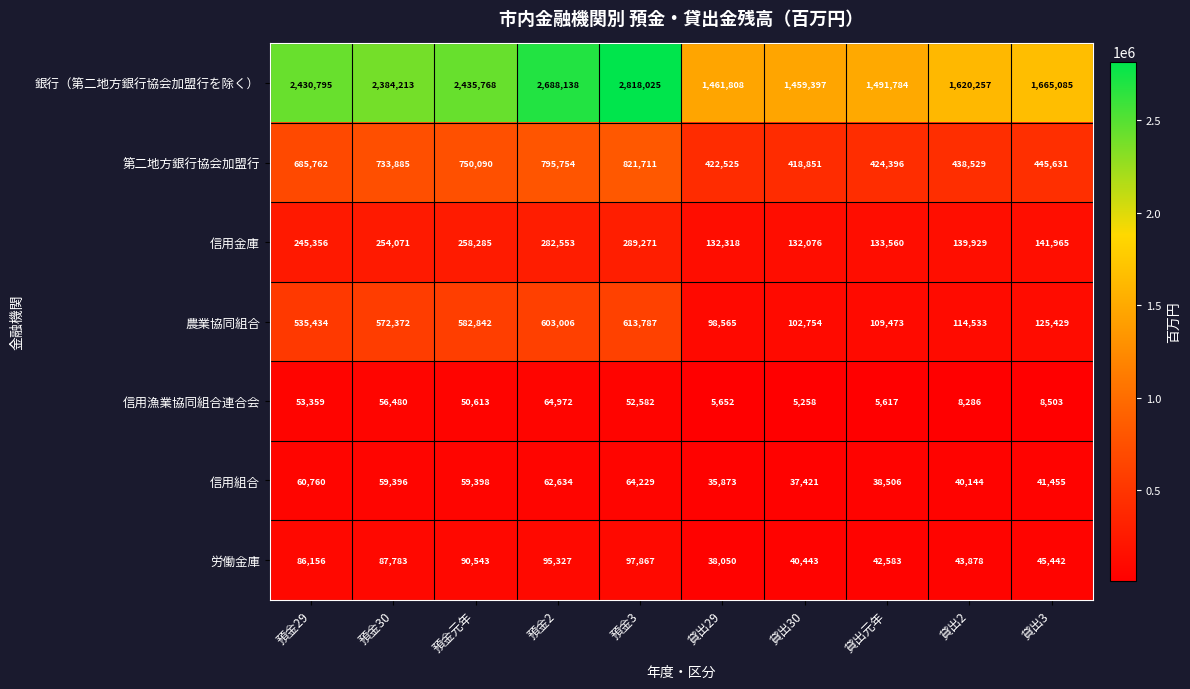

What is the sum of the 第二地方銀行協会加盟行 values at 貸出元年 and 預金2?

1220150